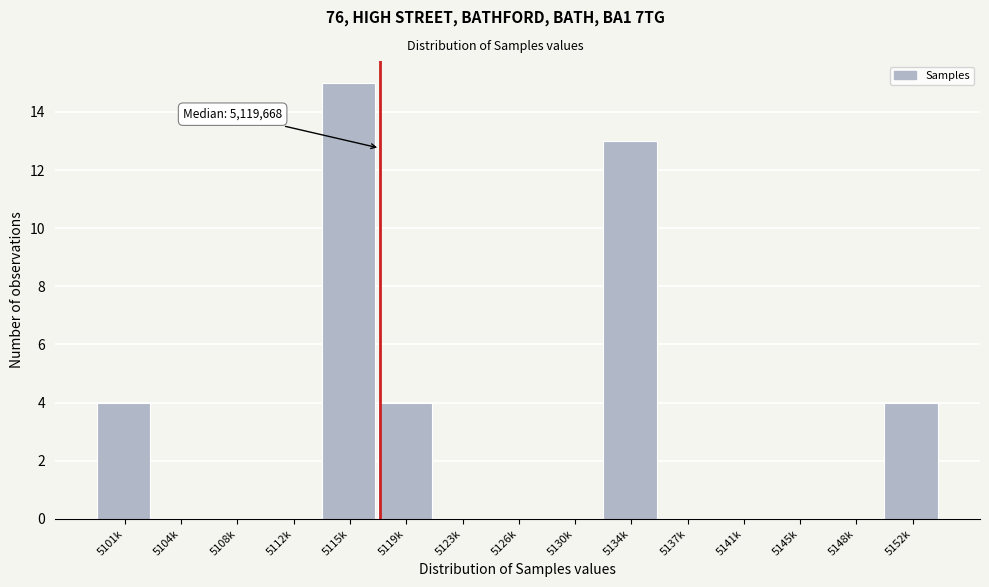

Reading right to left, transcribe all the data shown in this chart.

5152k=4	5148k=0	5145k=0	5141k=0	5137k=0	5134k=13	5130k=0	5126k=0	5123k=0	5119k=4	5115k=15	5112k=0	5108k=0	5104k=0	5101k=4